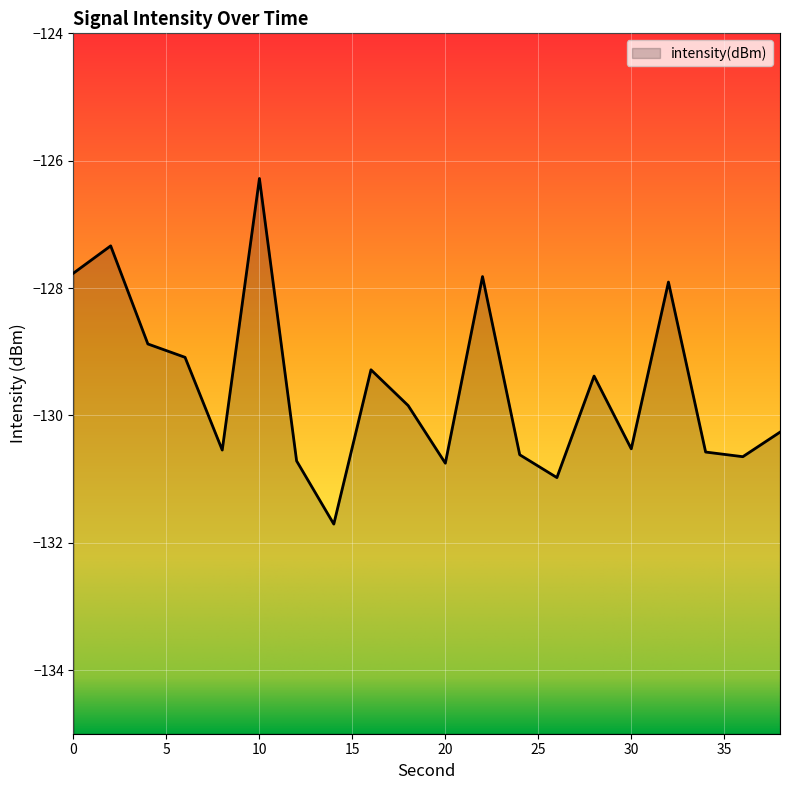

Reading right to left, what are all the values shown in this chart?

-130.3	-130.6	-130.6	-127.9	-130.5	-129.4	-131.0	-130.6	-127.8	-130.8	-129.8	-129.3	-131.7	-130.7	-126.3	-130.5	-129.1	-128.9	-127.3	-127.8